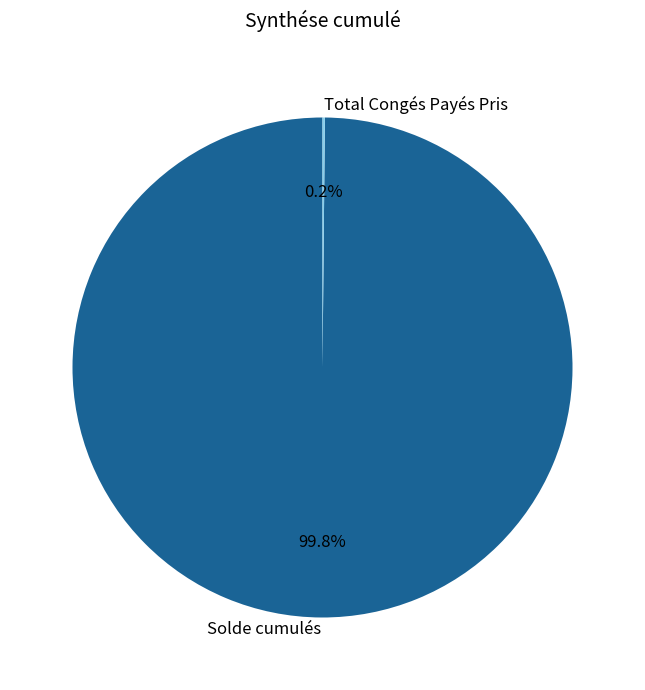

To the nearest percent, what is the average slice percentage?

50%